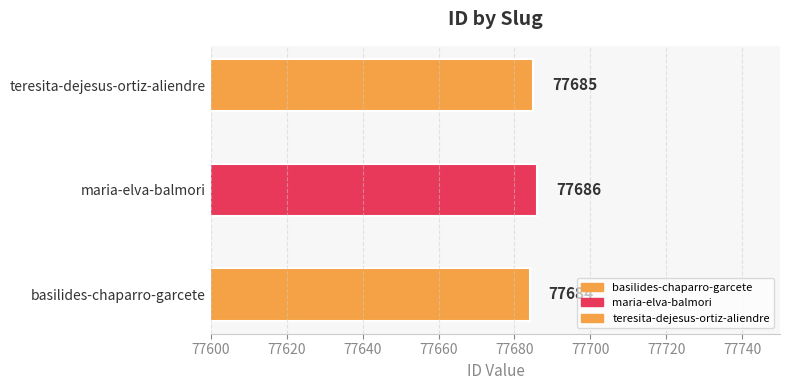

List the labels in order of value, smallest first.

basilides-chaparro-garcete, teresita-dejesus-ortiz-aliendre, maria-elva-balmori